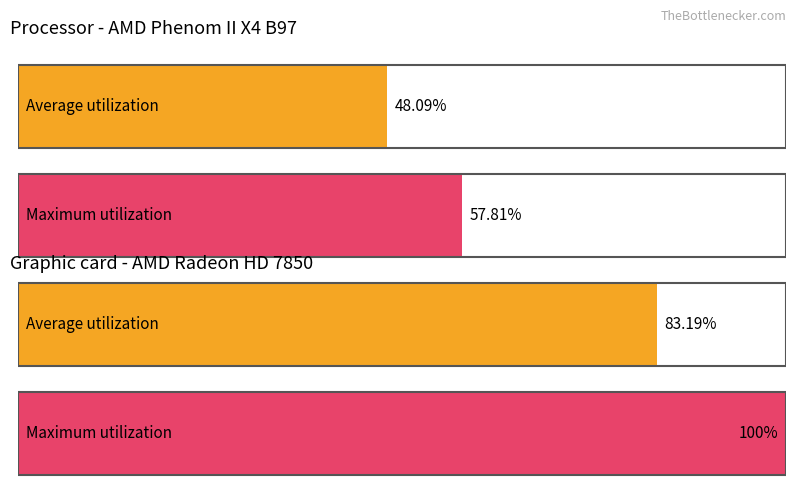

How many data points in Graphic card - AMD Radeon HD 7850 are less than 100?

1